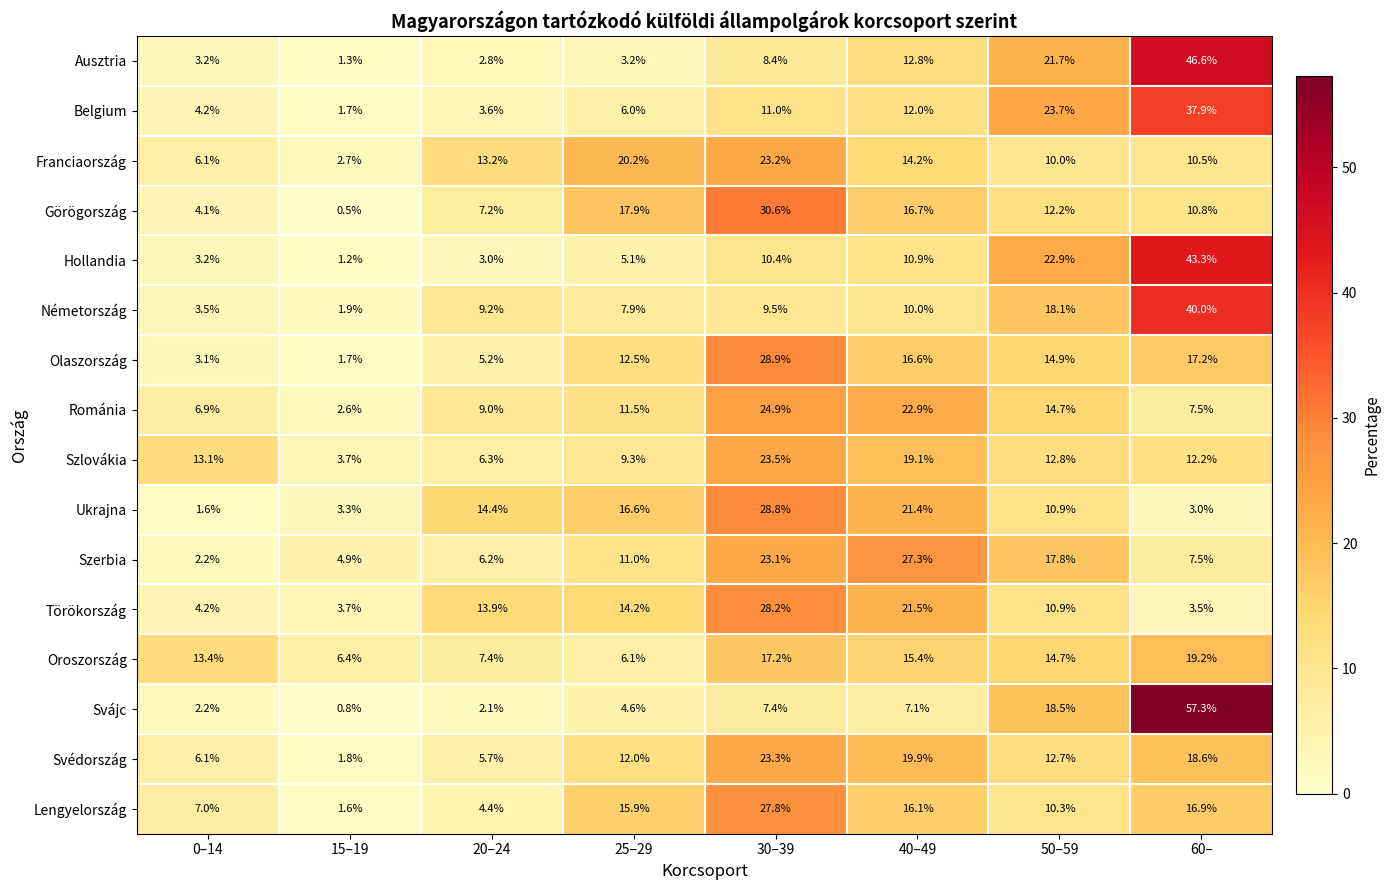

How many data points does each series have?

8